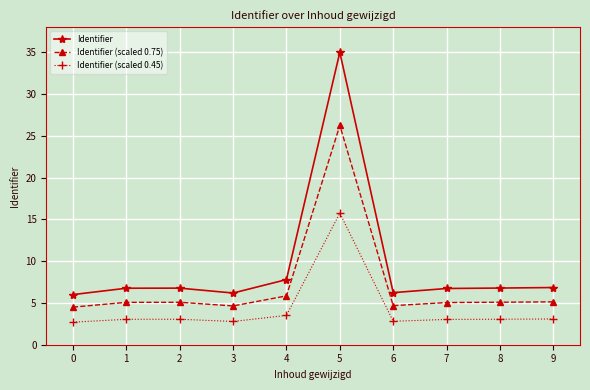

The Identifier series shows 10.0 at 3. True or false?

False